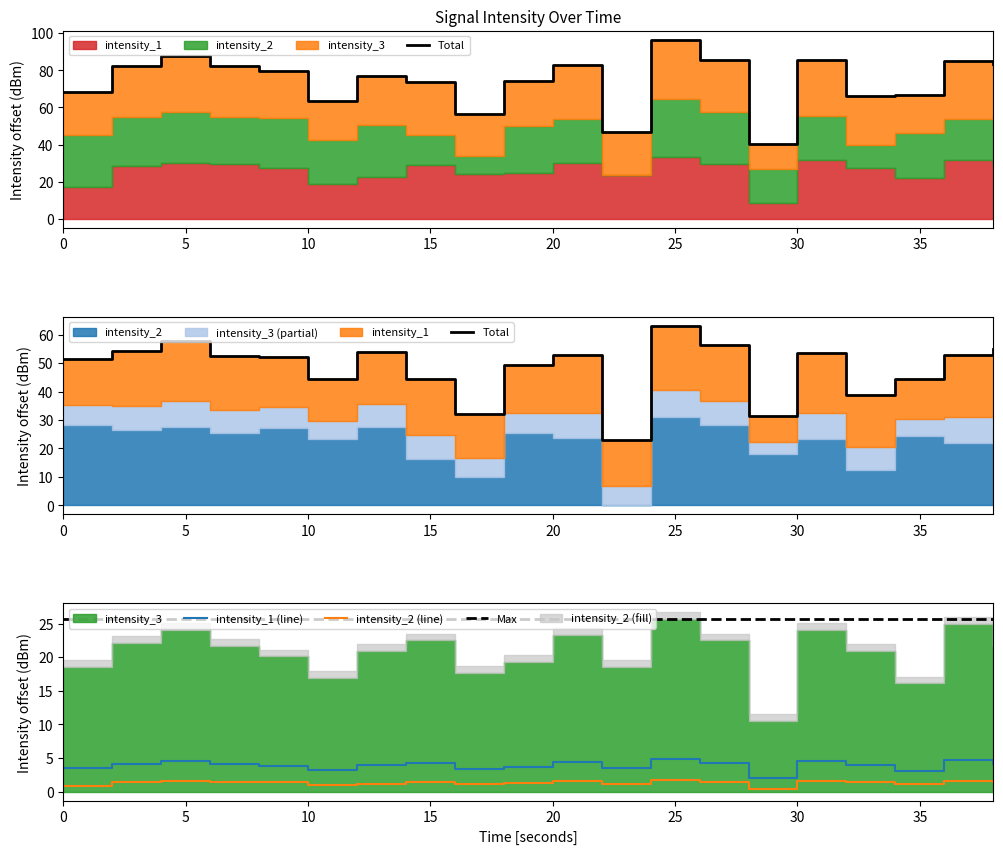

What is the average value of the Total series?

48.2